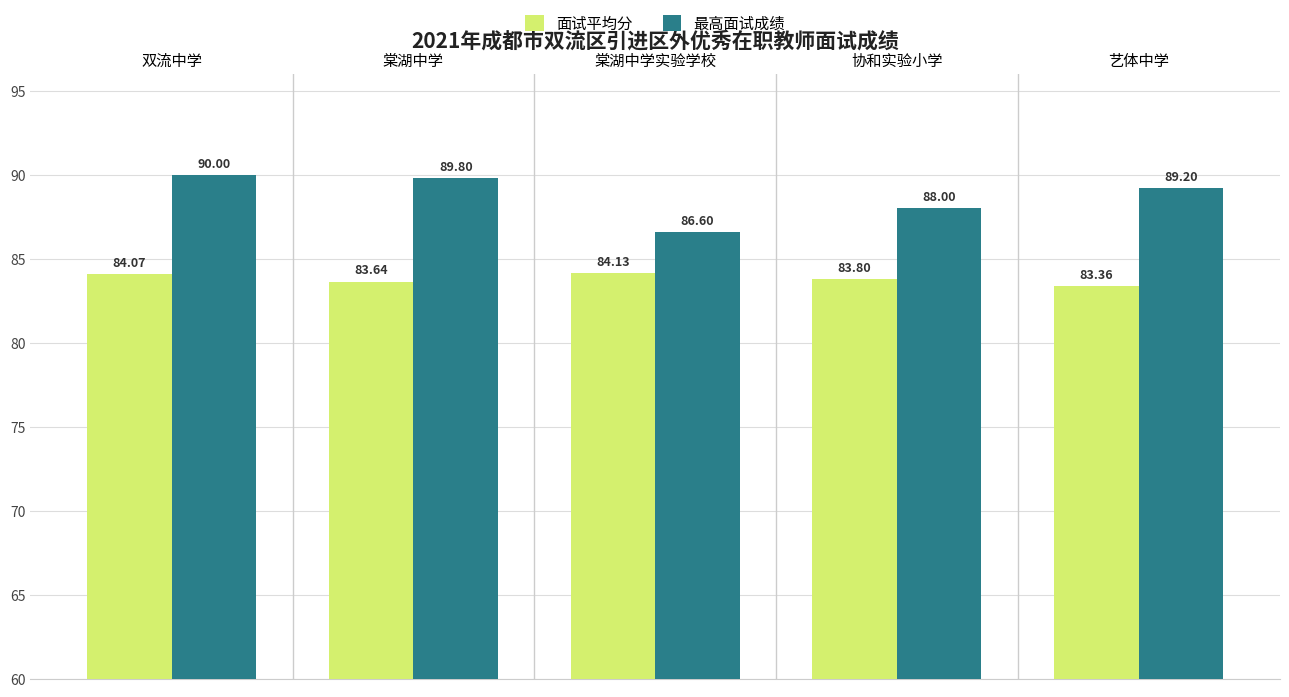

Which category has the highest value in the 面试平均分 series?

棠湖中学实验学校